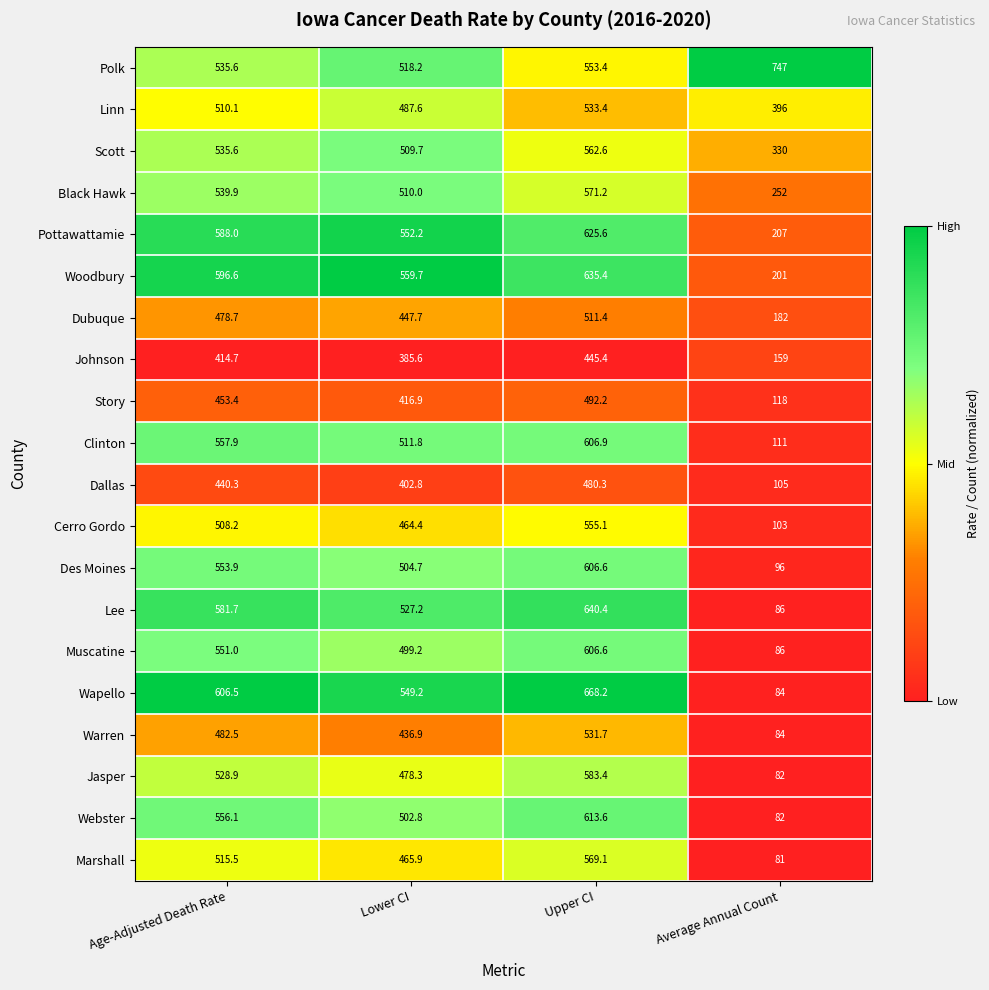

At Lower CI, list the series in order from smallest to largest.

Johnson, Dallas, Story, Warren, Dubuque, Cerro Gordo, Marshall, Jasper, Linn, Muscatine, Webster, Des Moines, Scott, Black Hawk, Clinton, Polk, Lee, Wapello, Pottawattamie, Woodbury